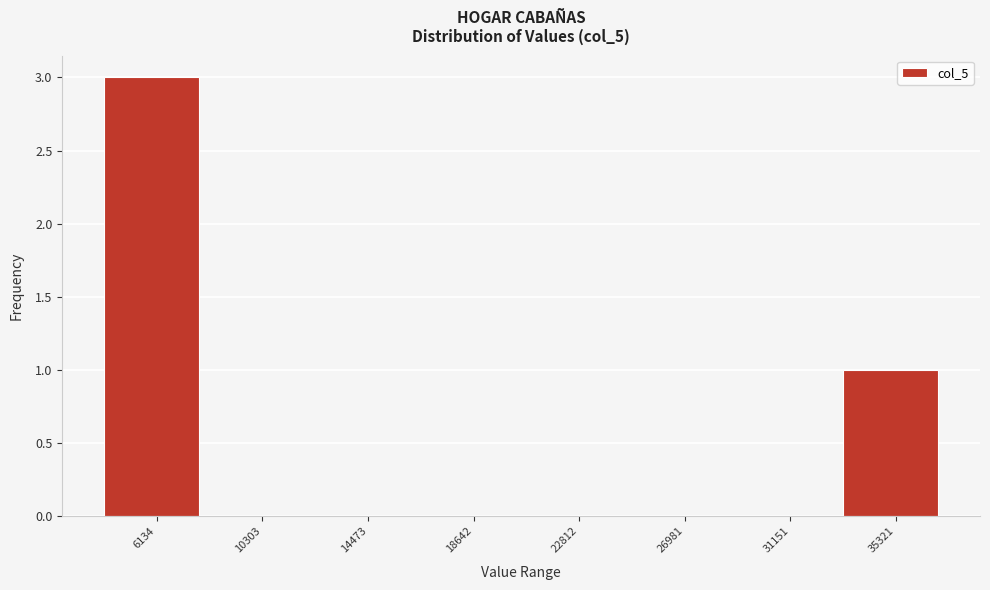

Reading right to left, extract all data points from this chart.

35321=1	31151=0	26981=0	22812=0	18642=0	14473=0	10303=0	6134=3